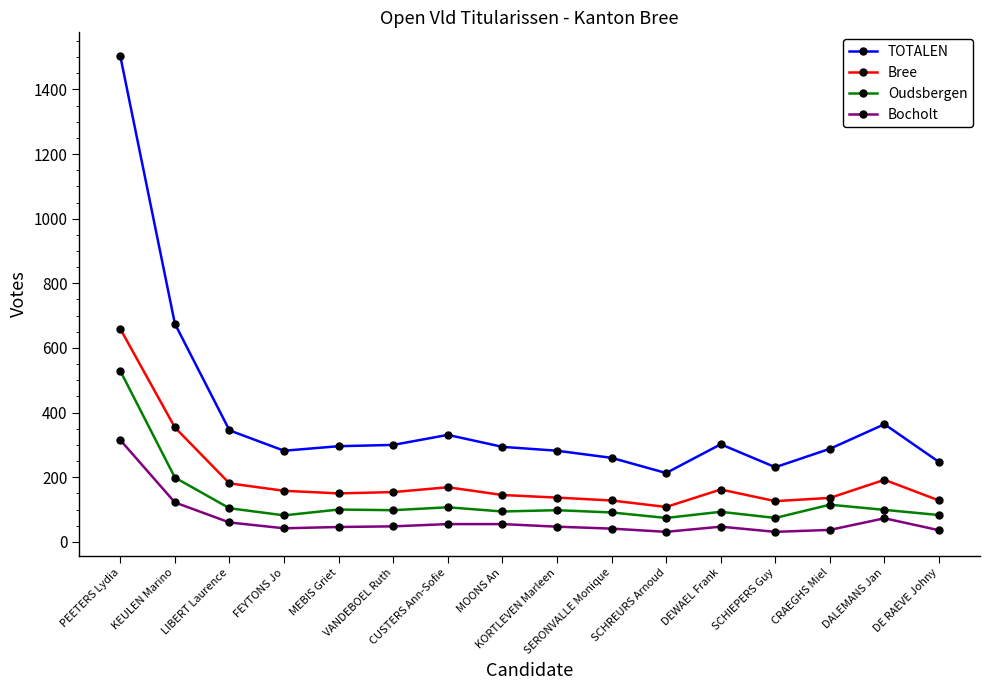

What is the approximate value of Bocholt at KEULEN Marino, to the nearest 5?

120